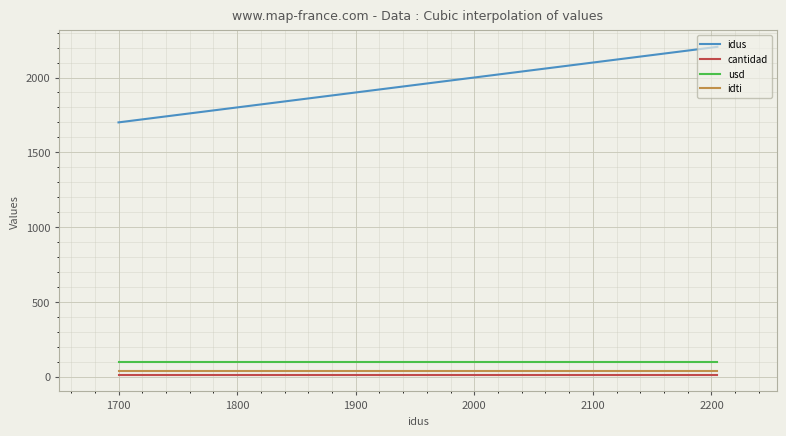

What is the lowest value of the idus series?

1700.0